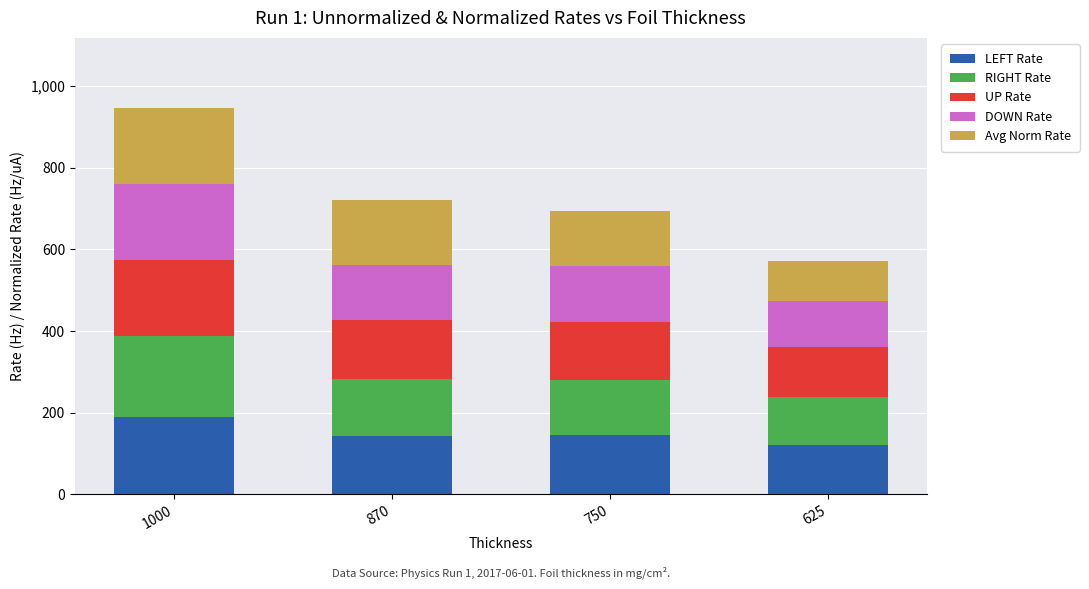

At which category is the sum across all series the highest?

1000